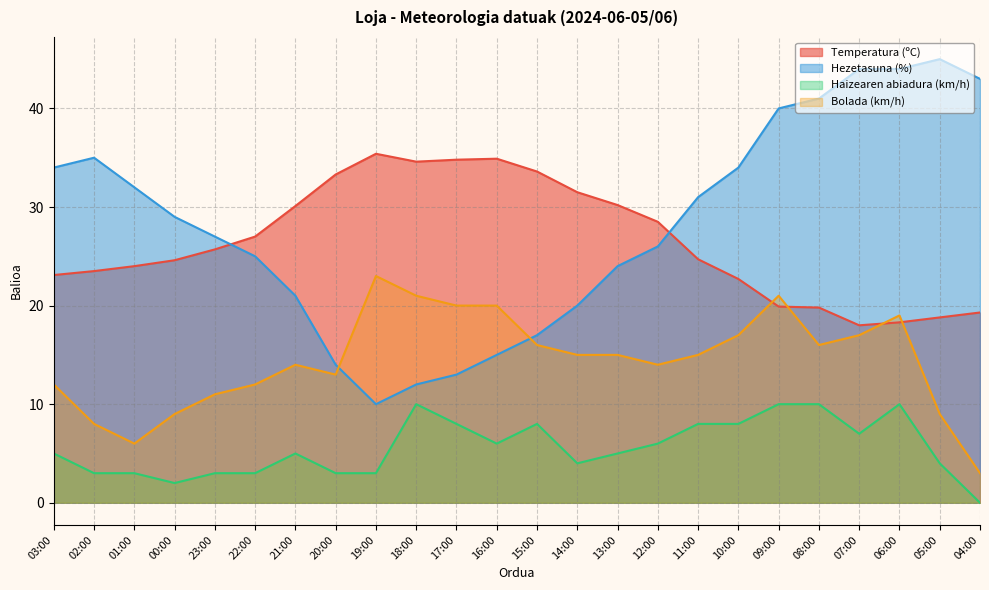

What is the label of the 8th point from the right?

11:00